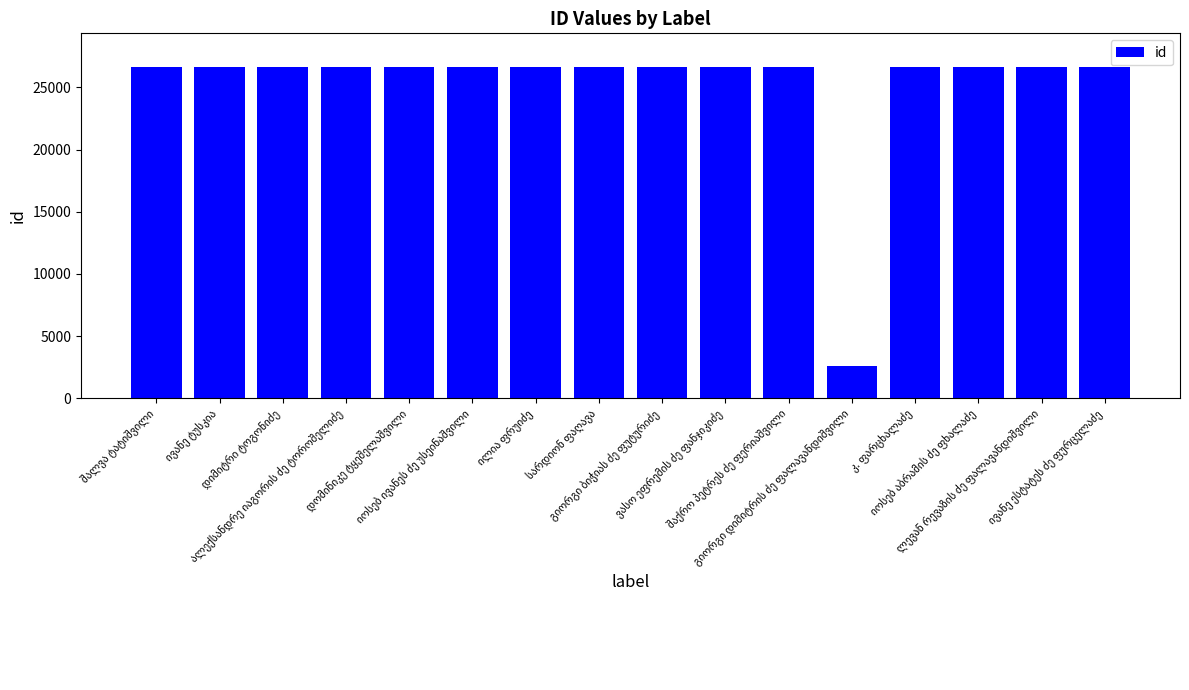

What is the value of the 15th bar from the left?

26673